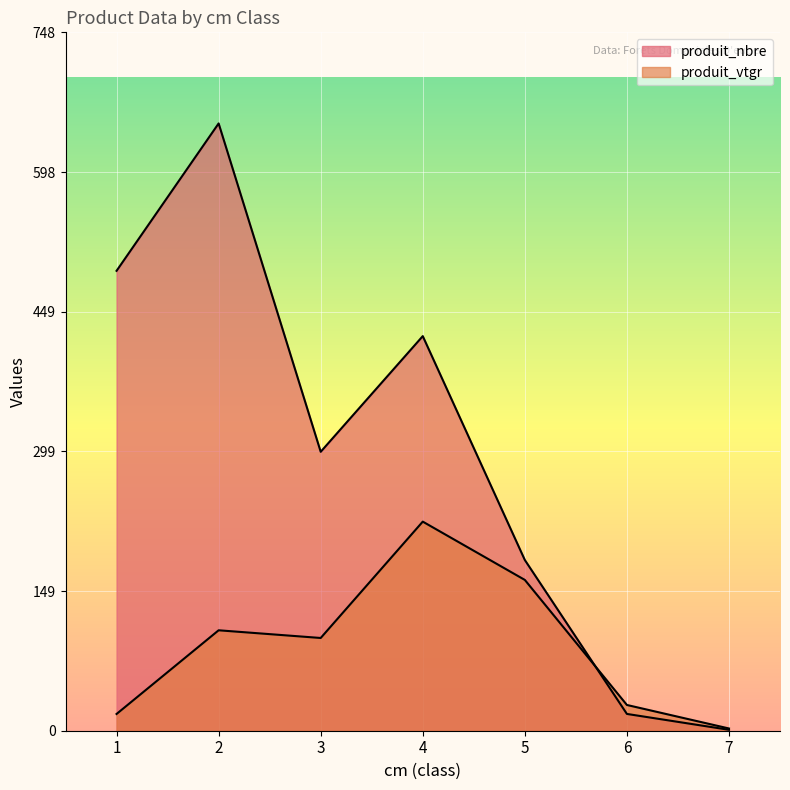

What is the difference between the highest and lowest values at 5?

21.3